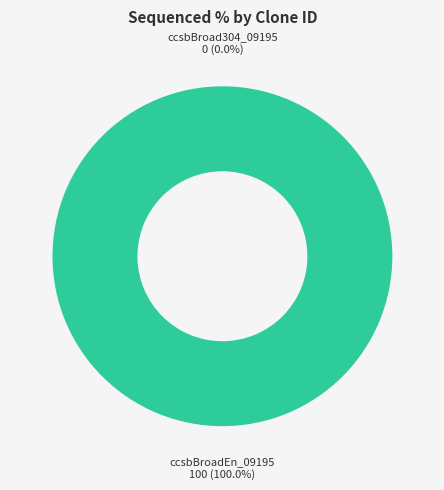

What percentage do ccsbBroad304_09195 and ccsbBroadEn_09195 together represent?

100.0%